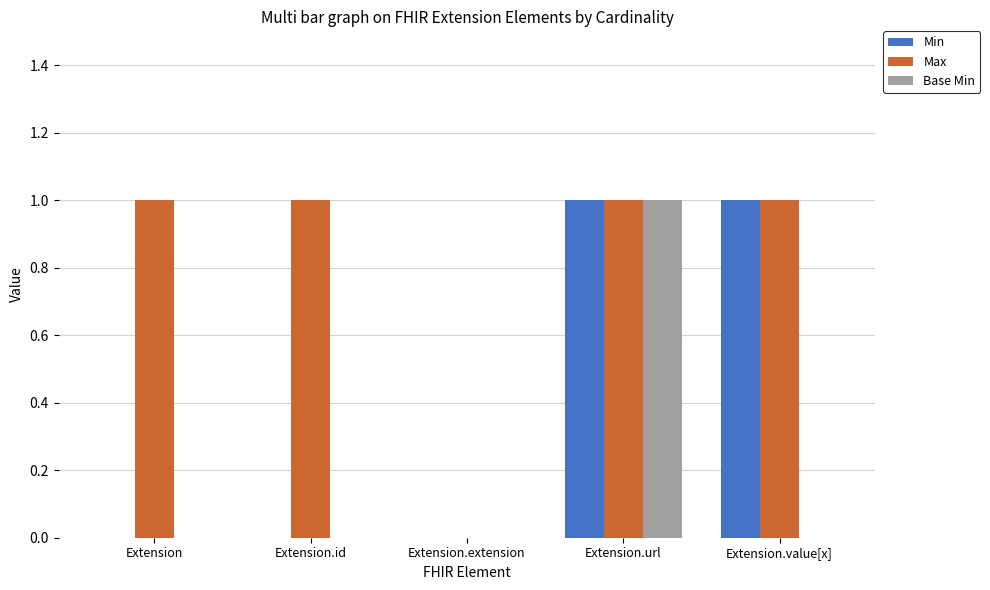

The value of Base Min at Extension is 1. True or false?

False